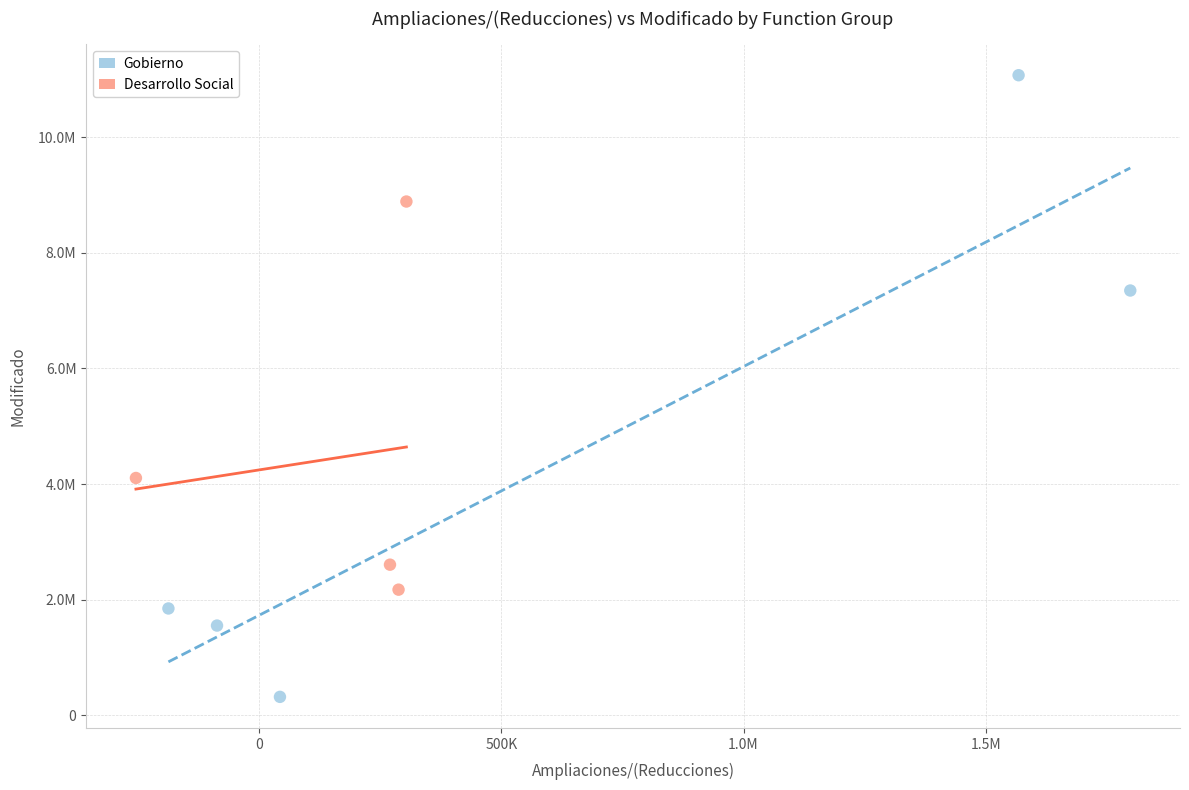

What are all the series names shown in the legend?

Gobierno, Desarrollo Social